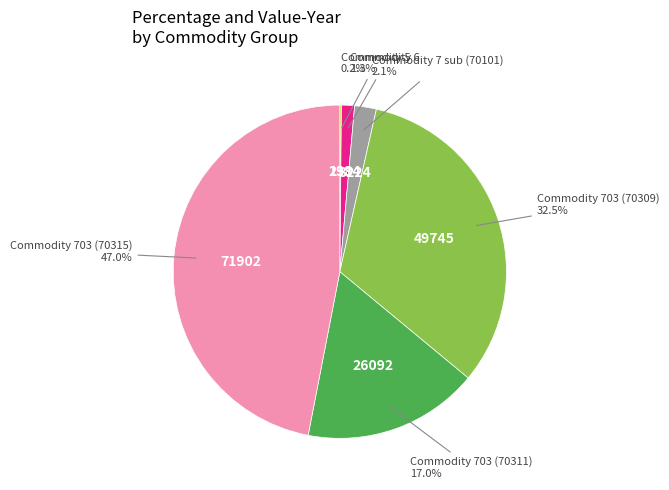

Is there any slice that represents more than half of the pie?

No